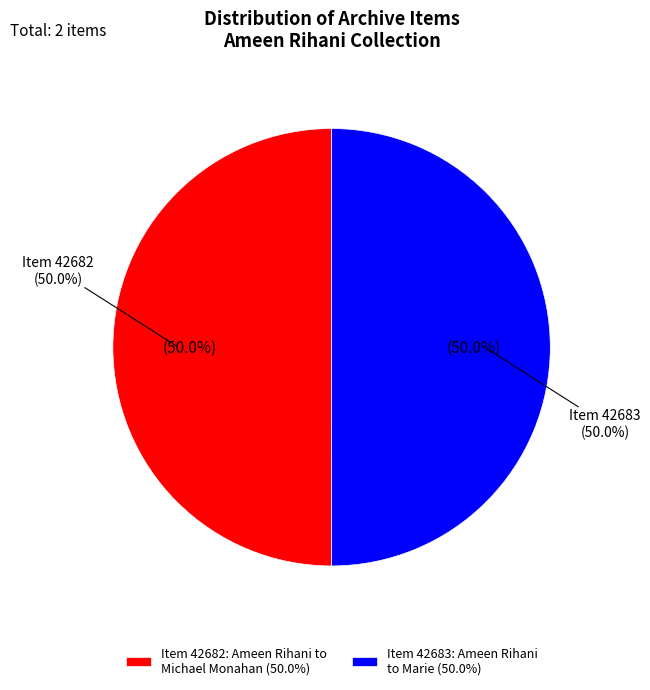

To the nearest percent, what is the average slice percentage?

50%